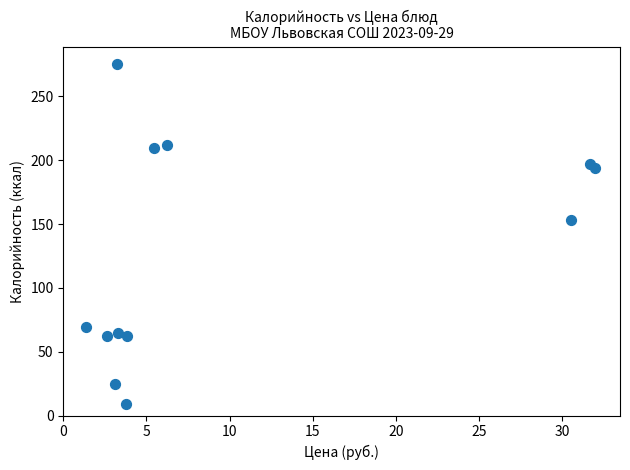

What is the range of Y values (max minus min)?

266.3